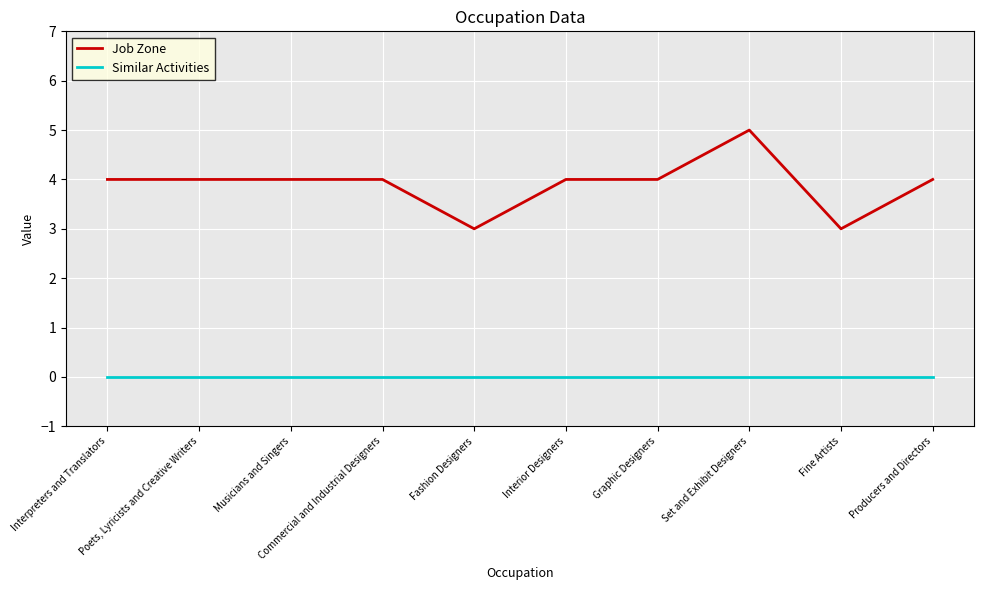

Which series has the largest range (max minus min)?

Job Zone